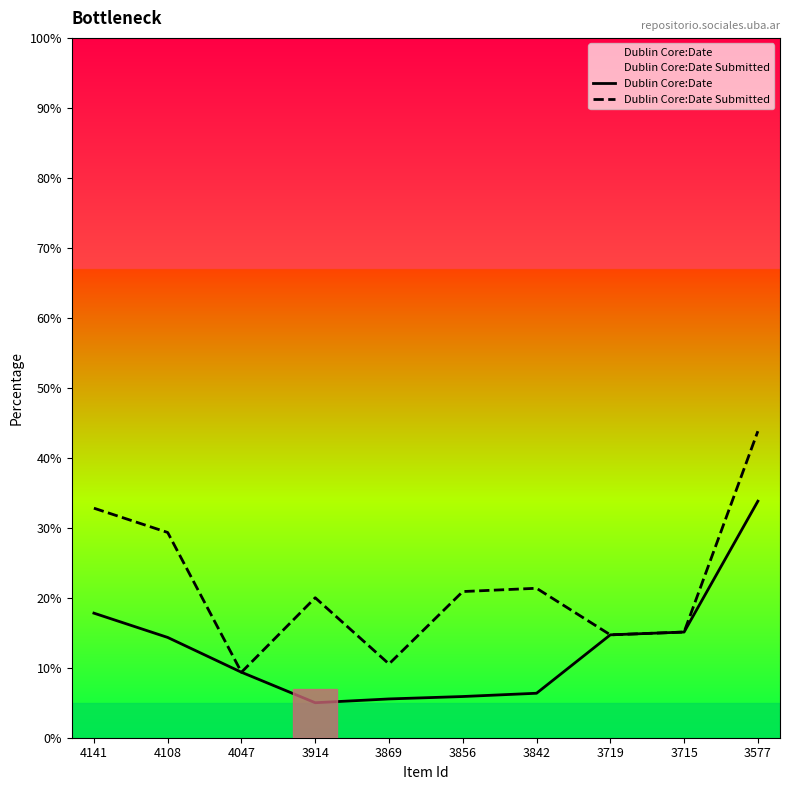

Reading left to right, what are all the values shown in this chart?

Dublin Core:Date: 4141=17.8	4108=14.3	4047=9.4	3914=5.0	3869=5.5	3856=5.9	3842=6.4	3719=14.7	3715=15.1	3577=33.8
Dublin Core:Date Submitted: 4141=32.8	4108=29.3	4047=9.4	3914=20.0	3869=10.5	3856=20.9	3842=21.4	3719=14.7	3715=15.1	3577=43.8